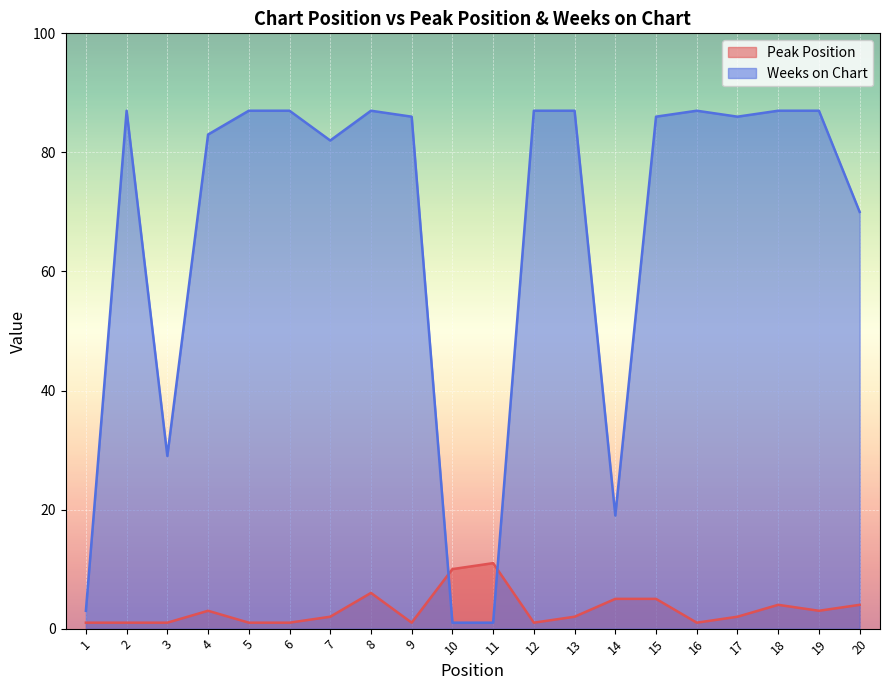

What are all the series names shown in the legend?

Peak Position, Weeks on Chart